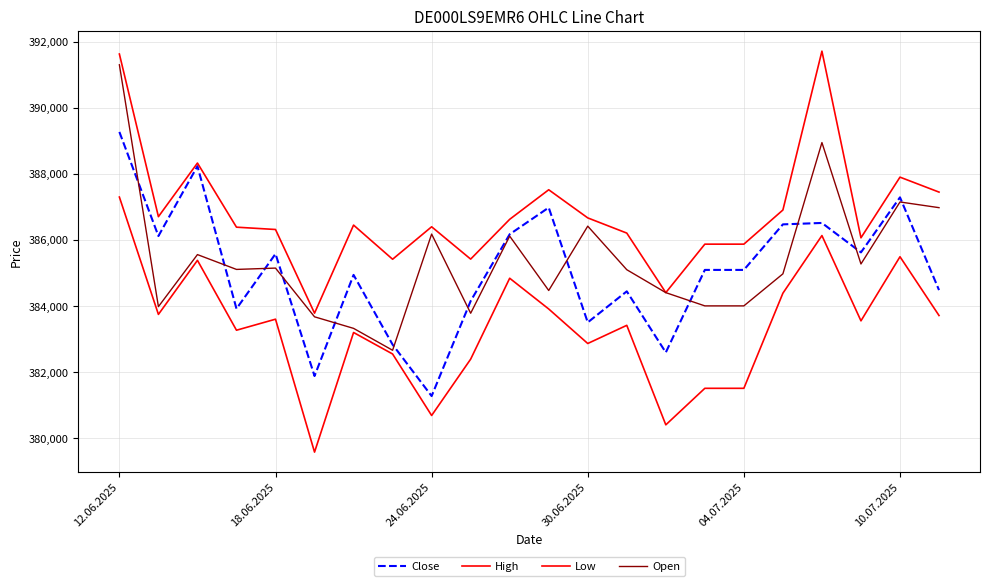

Does the chart display data point markers on the line(s)?

No